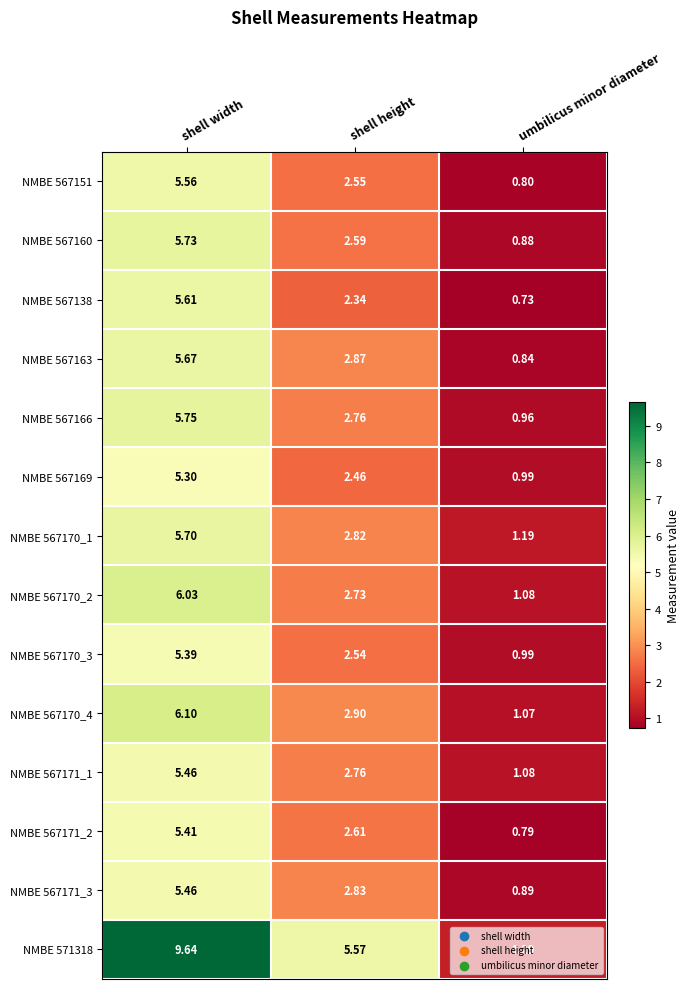

At which label does NMBE 567171_2 first exceed 2?

shell width